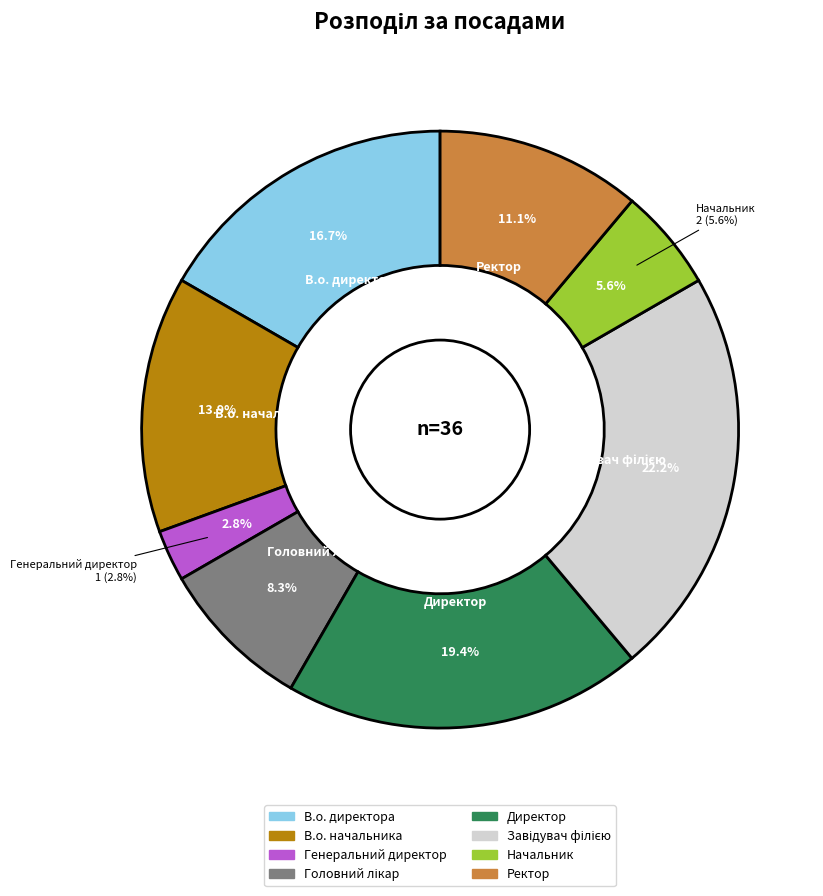

How many segments does this pie chart have?

8